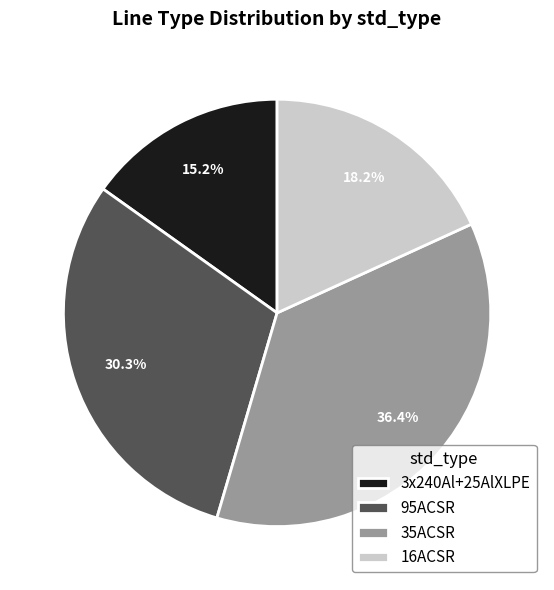

What is the smallest slice in the pie chart?

3x240Al+25AlXLPE